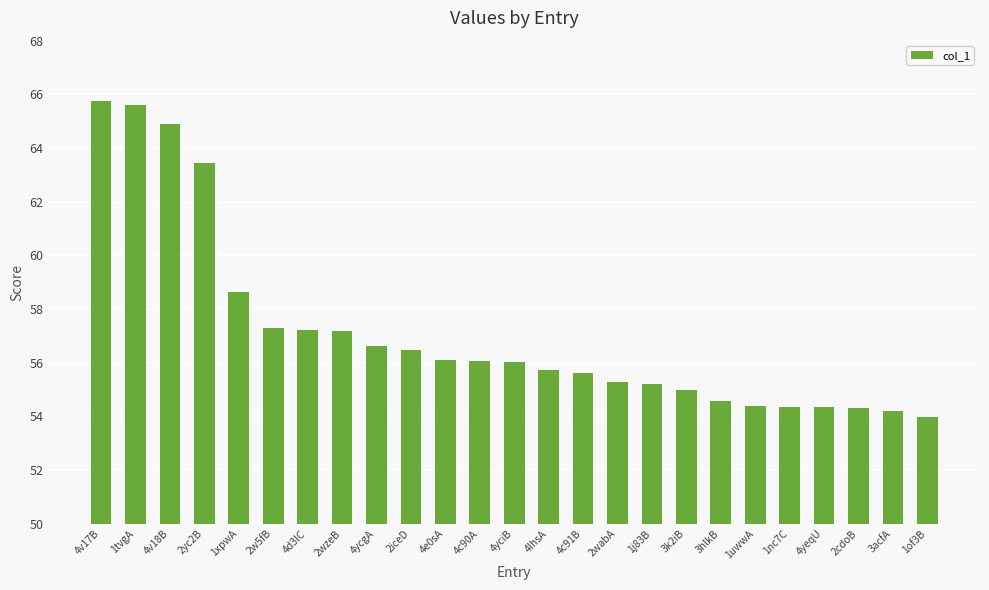

Are the bars horizontal?

No